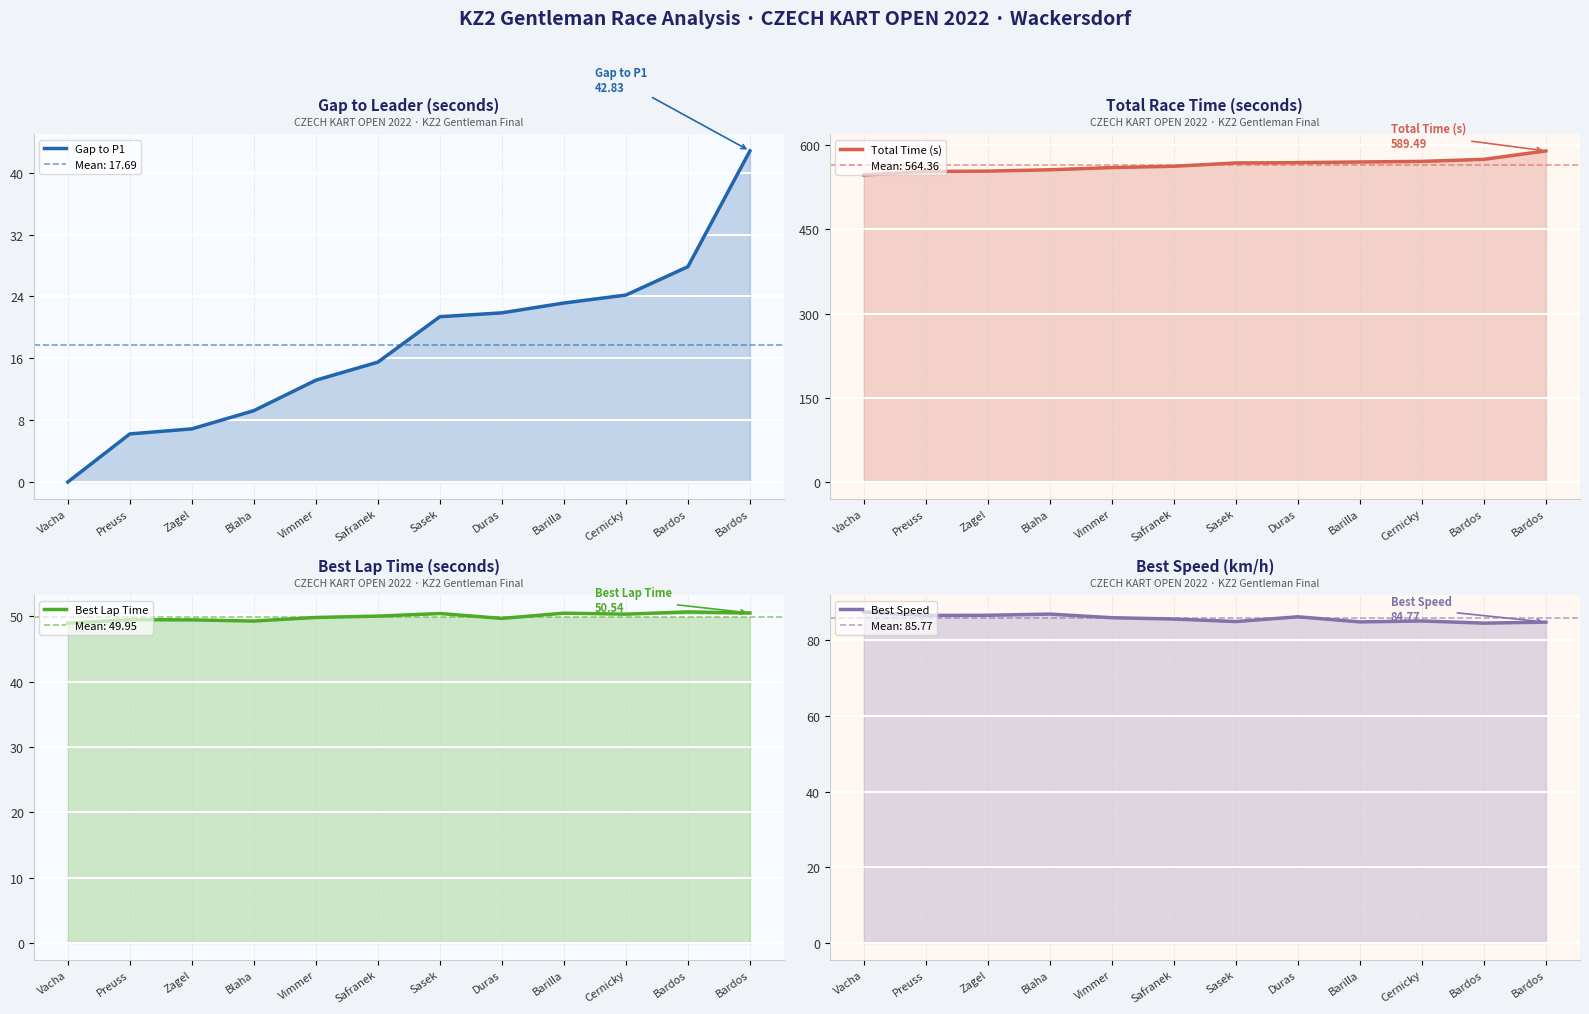

Reading right to left, what are all the values shown in this chart?

Gap to P1: 42.8	27.8	24.2	23.1	21.9	21.4	15.5	13.2	9.2	6.9	6.2	0.0
Total Time (s): 589.5	574.5	570.8	569.8	568.5	568.0	562.2	559.8	555.9	553.5	552.9	546.7
Best Lap Time: 50.5	50.7	50.4	50.5	49.7	50.5	50.1	49.9	49.3	49.5	49.5	49.0
Best Speed: 84.8	84.5	85.1	84.8	86.2	84.9	85.6	85.9	86.9	86.6	86.5	87.5